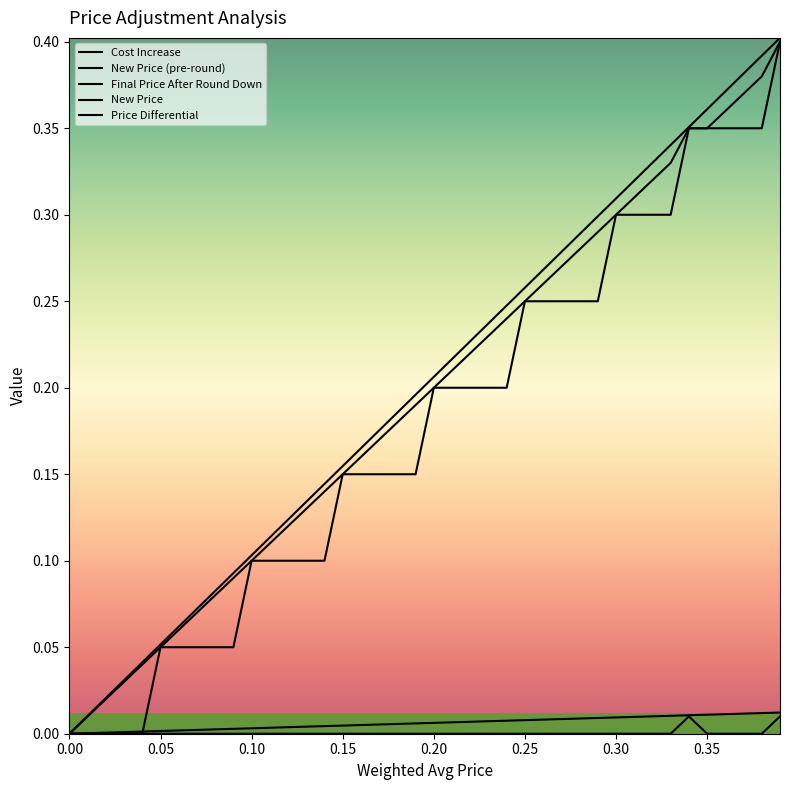

True or false: Cost Increase has more than 0 points higher than both neighbors.

False